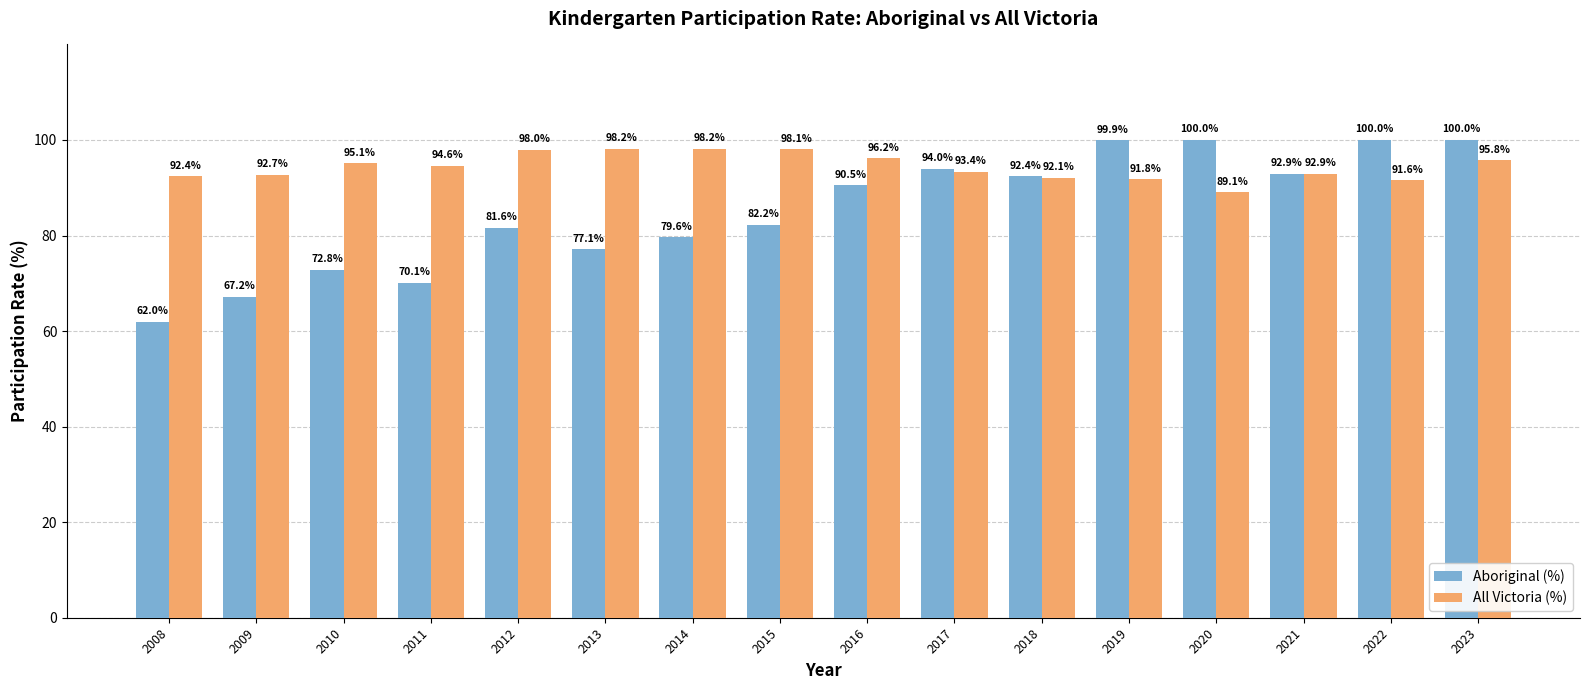

What is the total value across all series at 2013?

175.3